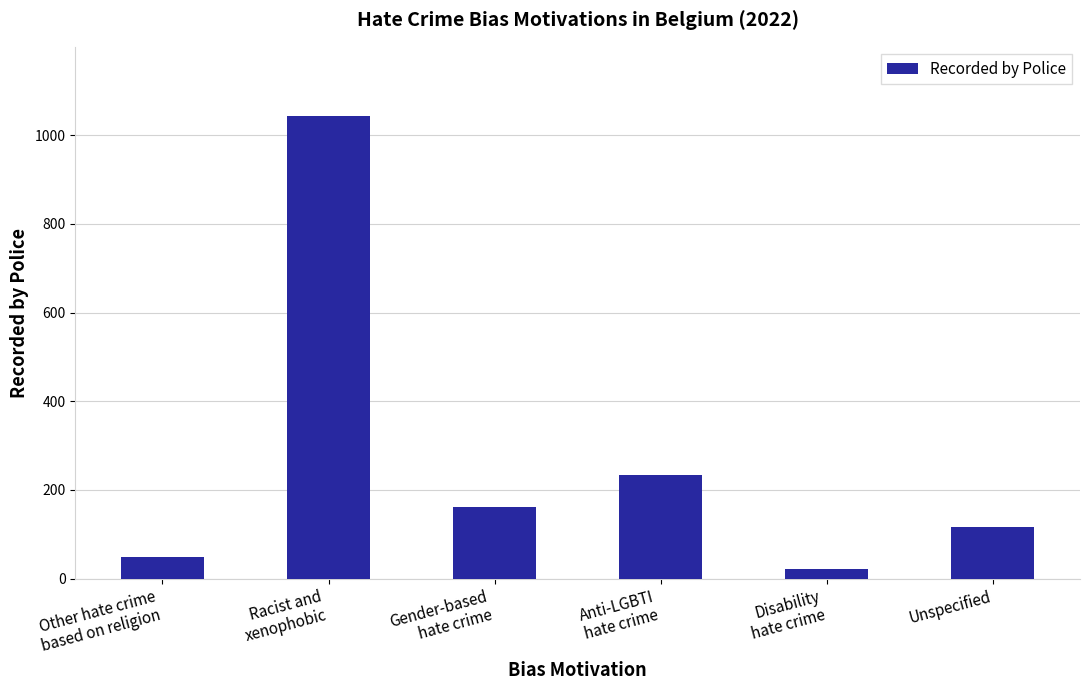

What is the ratio of the value at Other hate crime
based on religion to the value at Unspecified?

0.4